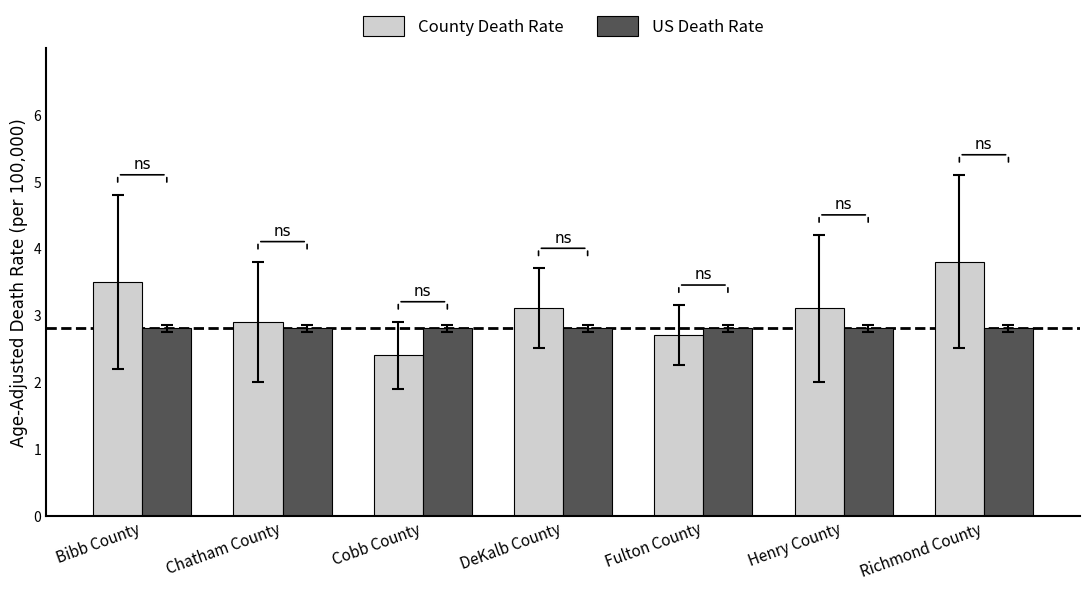

At which label does County Death Rate first exceed 3?

Bibb County